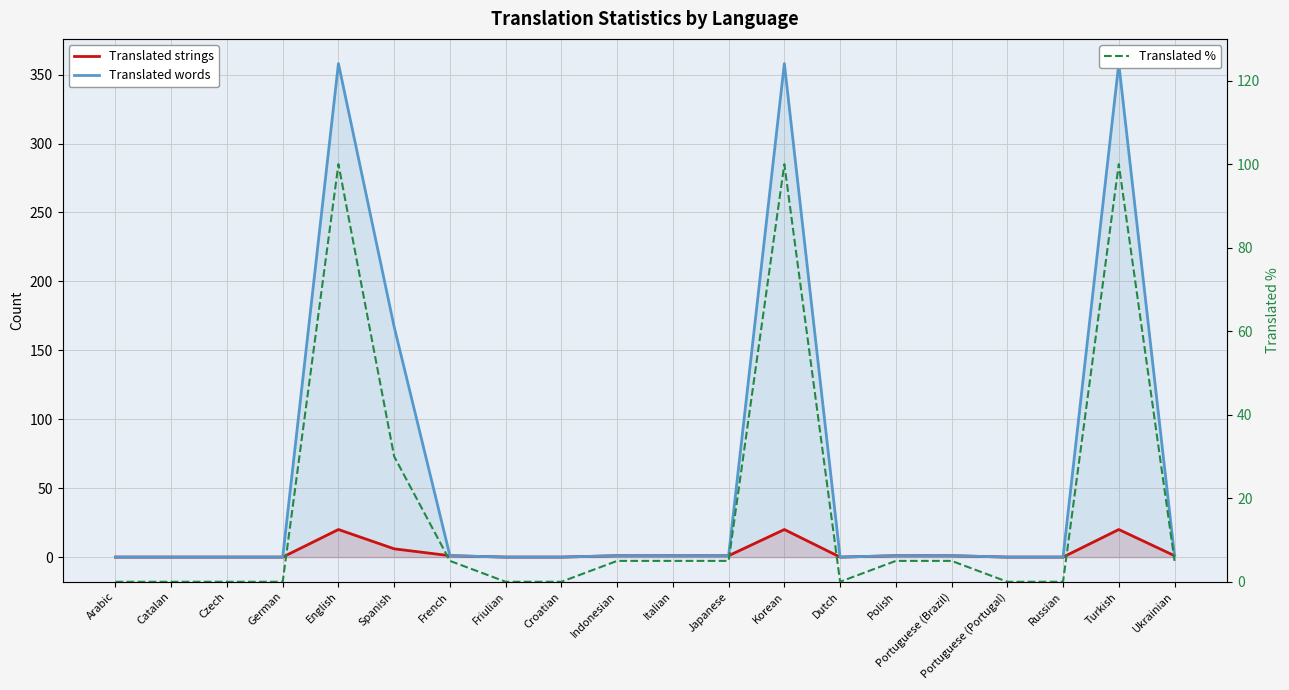

What position from the right is Dutch?

7